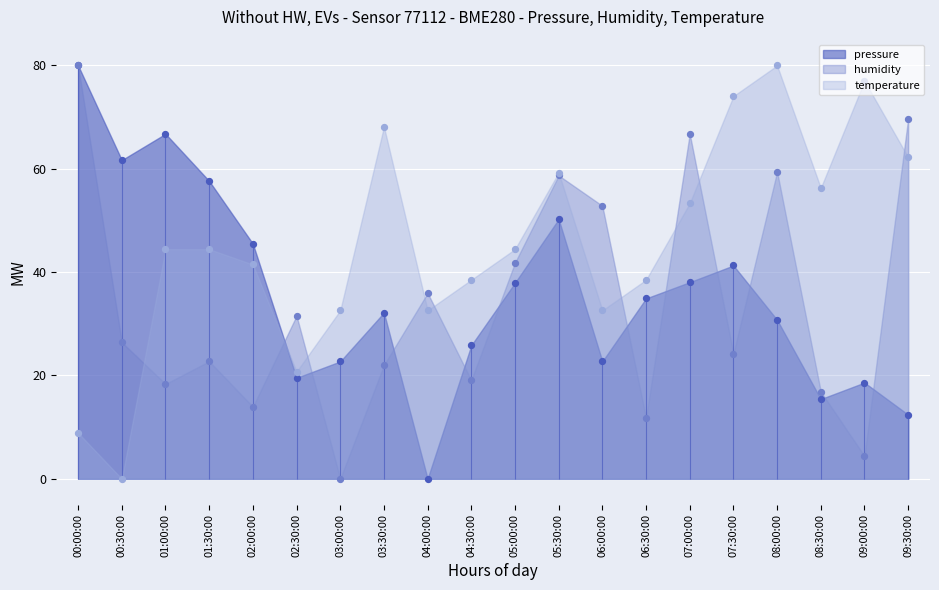

Which series reaches the maximum Y coordinate?

pressure